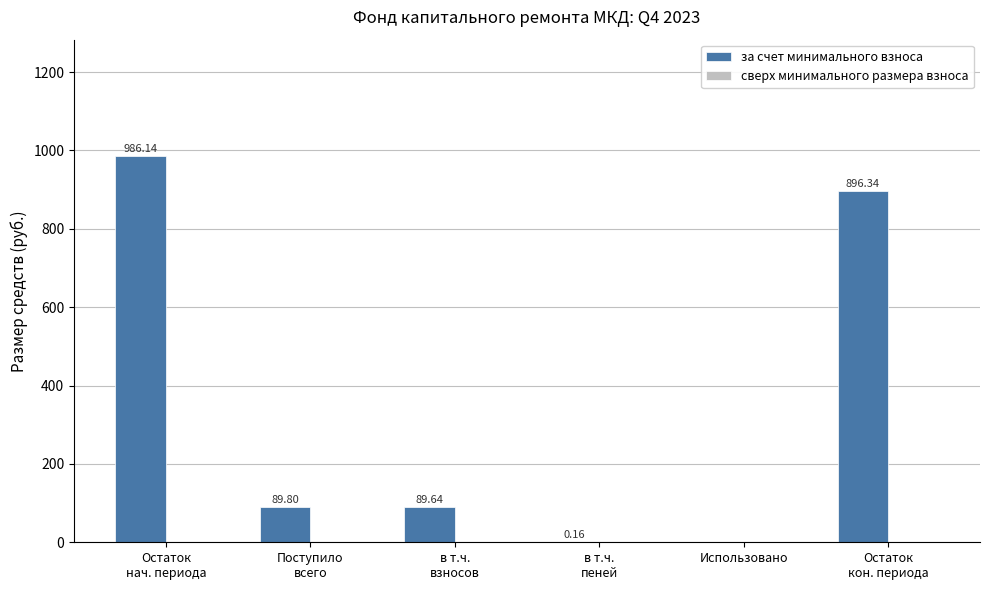

Between в т.ч.
взносов and Остаток
кон. периода, which is larger?

Остаток
кон. периода